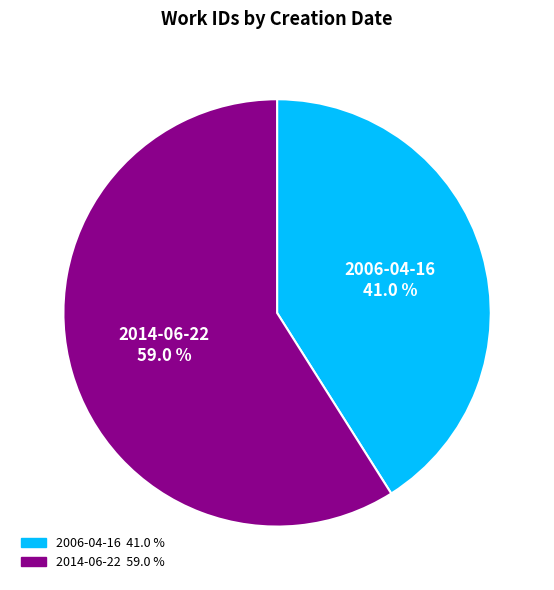

What is the ratio of the value at 2006-04-16 to the value at 2014-06-22?

0.7